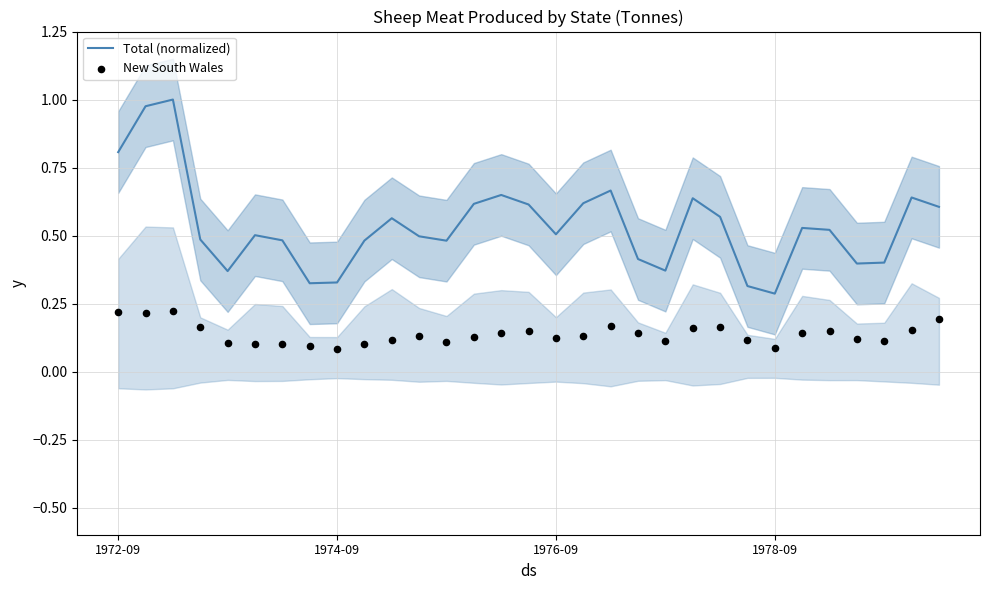

Is the value of New South Wales at 1976-09 greater than the value of Total (normalized) at 26?

No